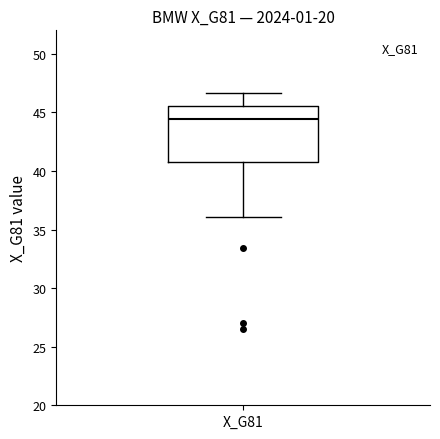

Where does the median line of the box for X_G81 sit on the y-axis? The values are not printed on the chart, so give them approximately, as read against the axis.

44.5